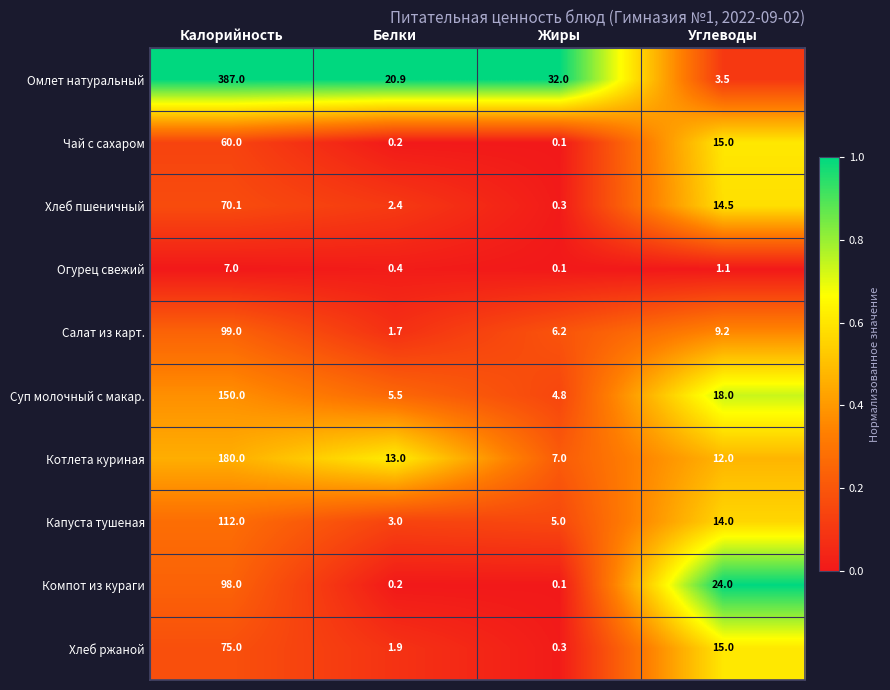

Which series has the largest total across all categories?

Омлет натуральный